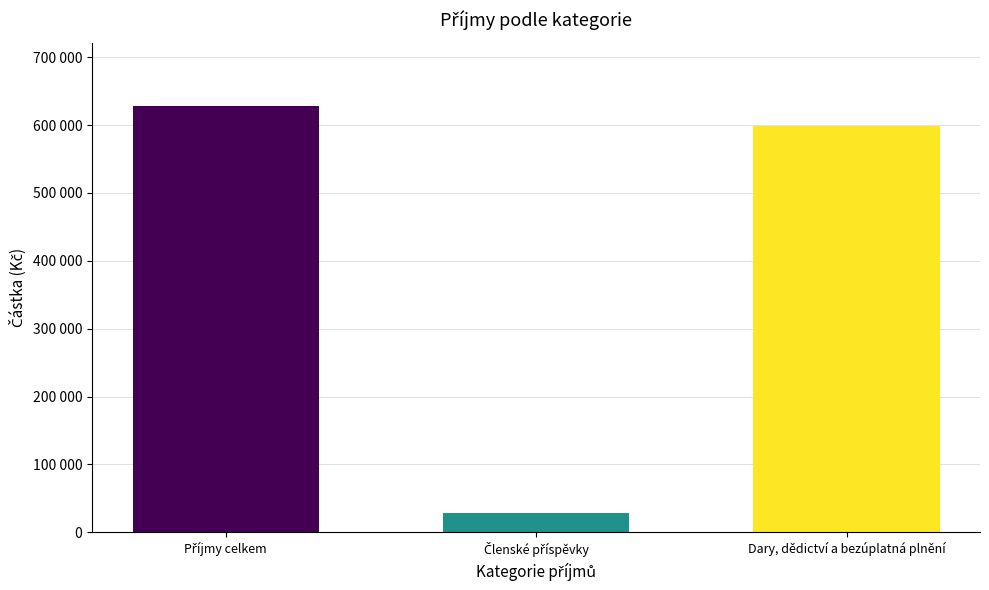

List the labels in order of value, smallest first.

Členské příspěvky, Dary, dědictví a bezúplatná plnění, Příjmy celkem